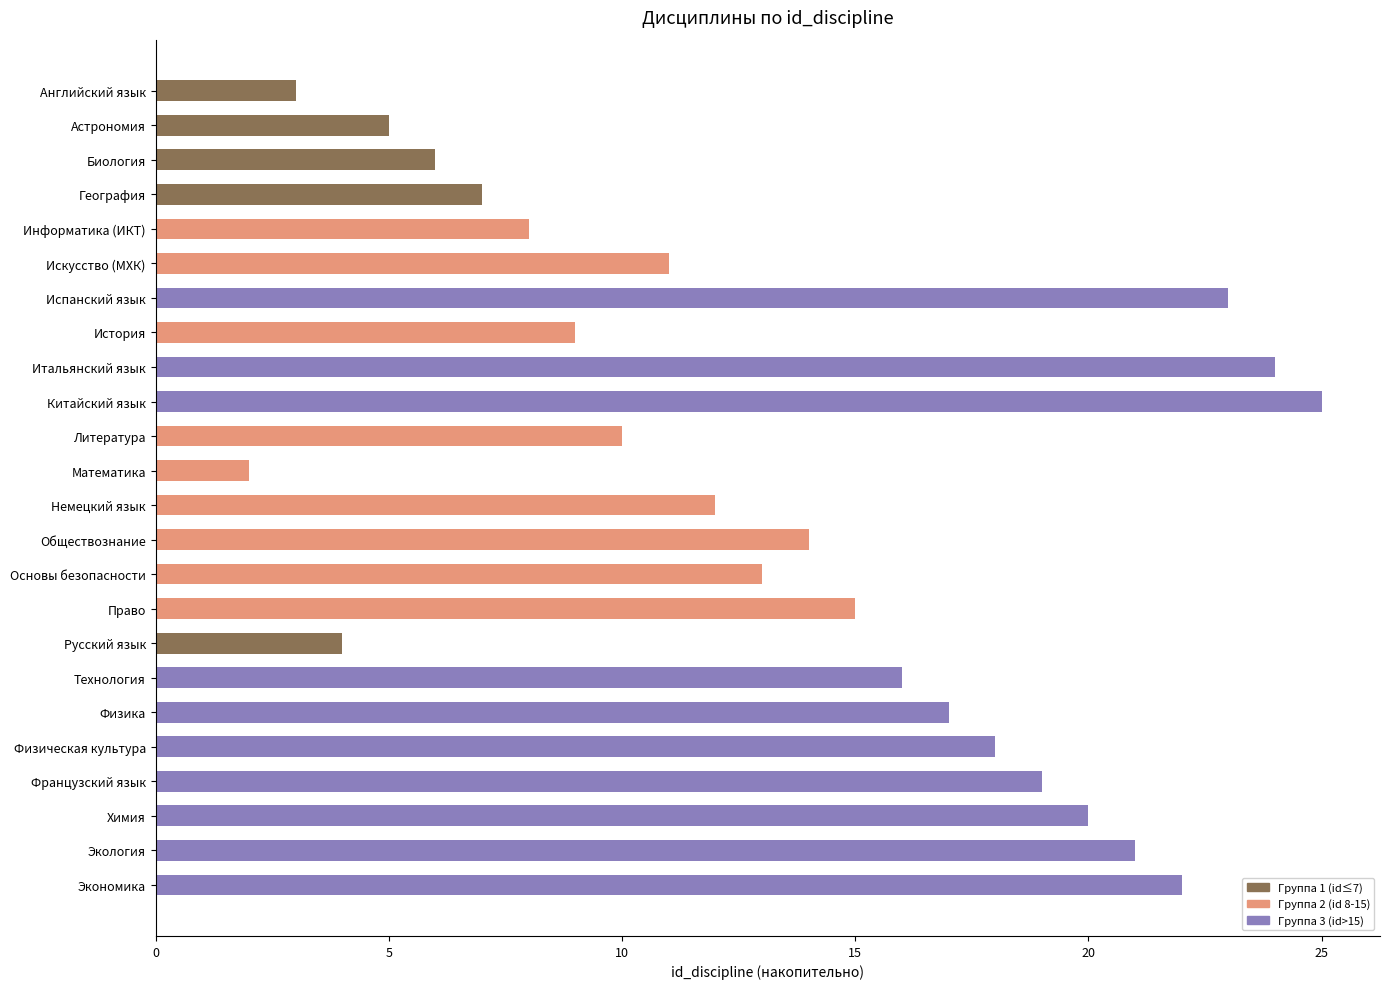

The value of Группа 1 (id≤7) at Китайский язык is 0. True or false?

True